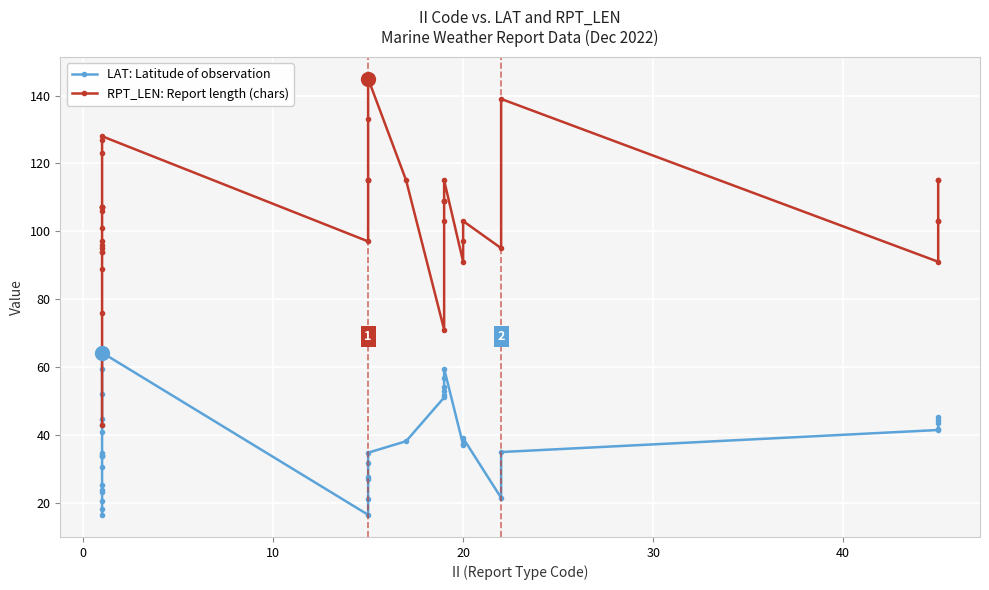

True or false: LAT: Latitude of observation has more than 0 interior local peaks.

True